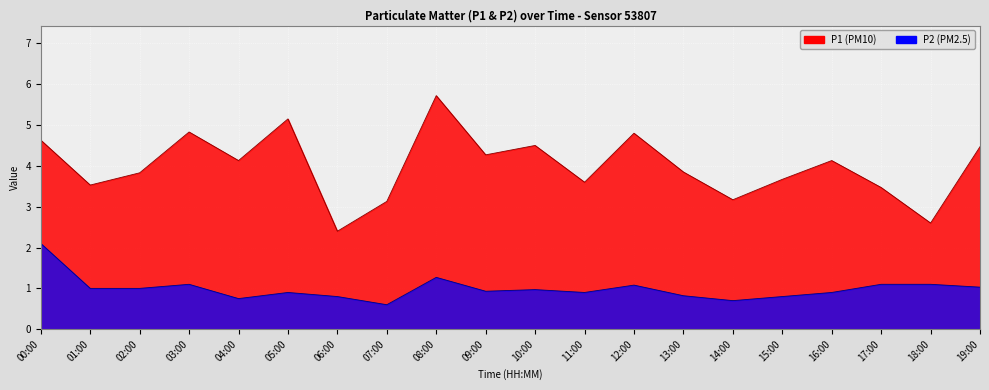

What value does the P2 series have at 08:00?

1.3